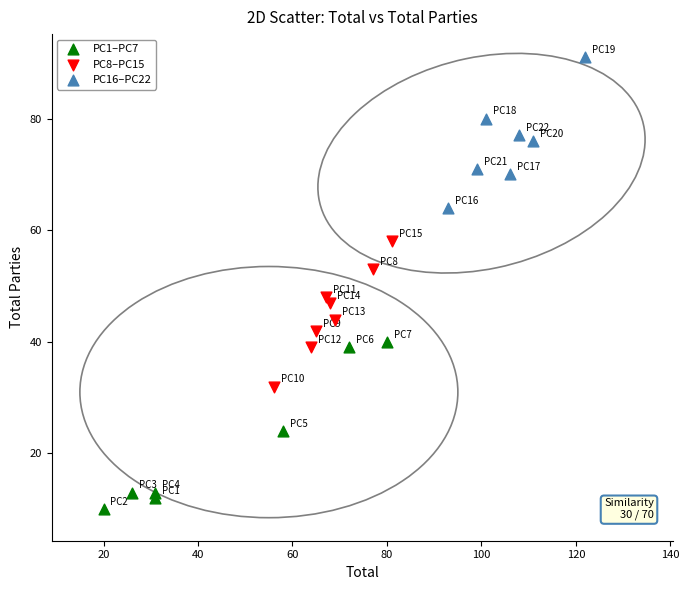

Which series contains the lowest Y value?

PC1–PC7